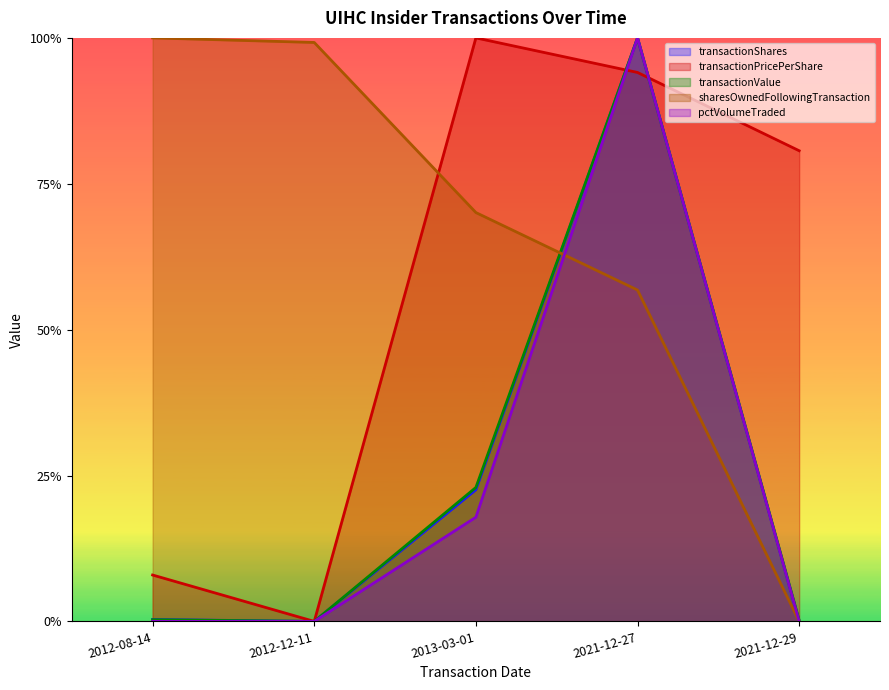

What is the sum of all transactionPricePerShare values?

2.8